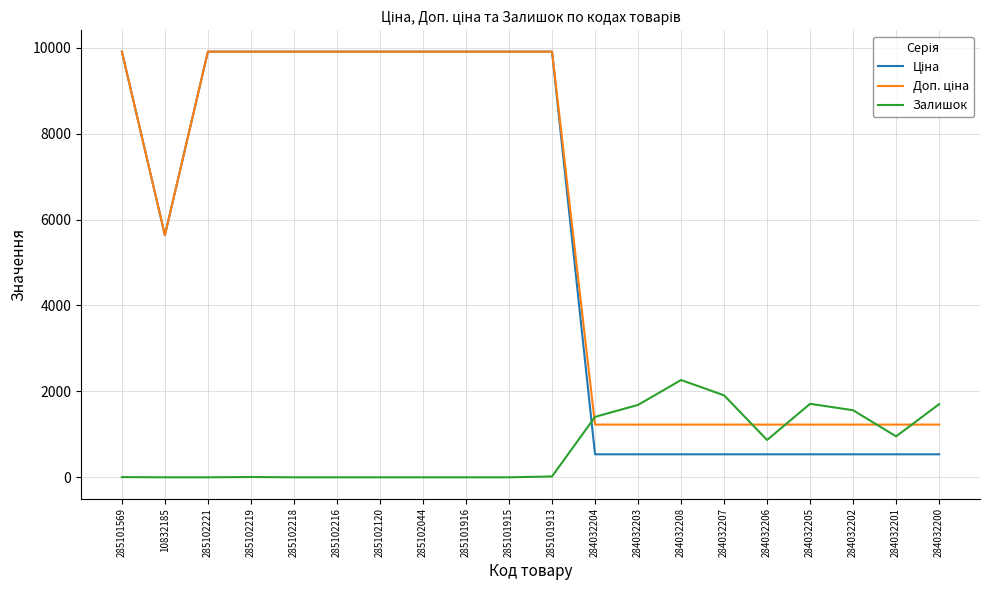

True or false: Залишок has a value of 2156.6 at 284032202.

False